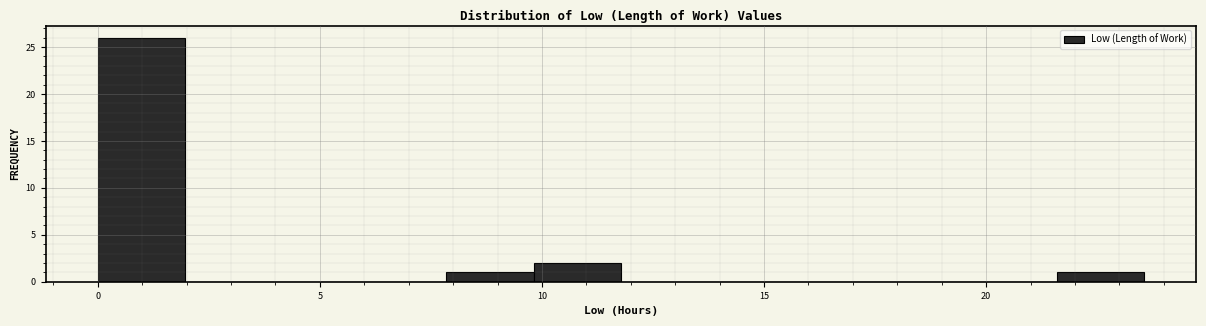

Around what value on the x-axis is the tallest bar? Give the approximate position of its centre, as read against the axis.

1.0